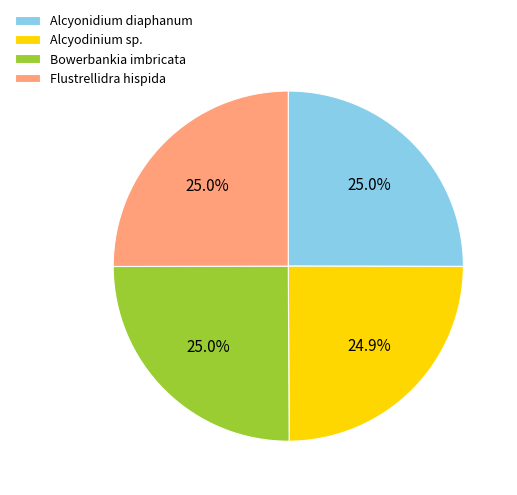

Is it true that Alcyodinium sp. is 18% of the pie?

False